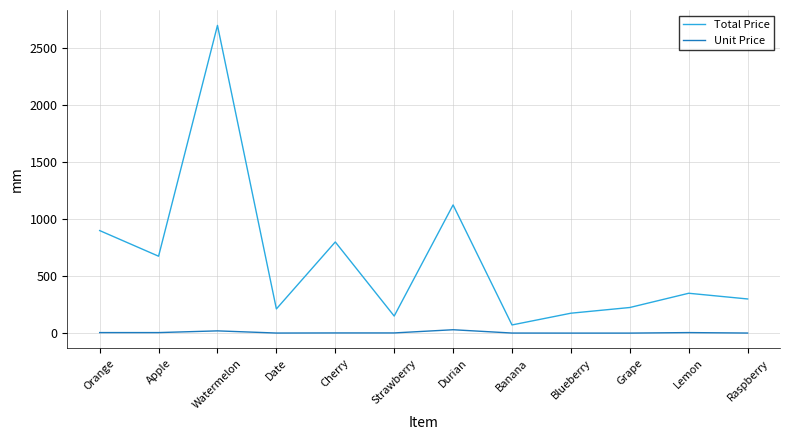

List the series in order of their overall mean, lowest first.

Unit Price, Total Price